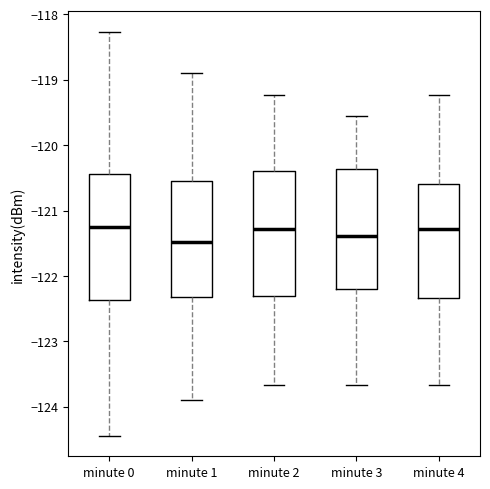

Reading left to right, read every box against the y-axis: the position of its median line, the range the box covers, and the ends of its whiskers. The values are not printed on the chart, so give them approximately, as read against the axis.

minute 0: median -121.2, box -122.4 to -120.4, whiskers -124.4 to -118.3
minute 1: median -121.5, box -122.3 to -120.6, whiskers -123.9 to -118.9
minute 2: median -121.3, box -122.3 to -120.4, whiskers -123.7 to -119.2
minute 3: median -121.4, box -122.2 to -120.4, whiskers -123.7 to -119.6
minute 4: median -121.3, box -122.3 to -120.6, whiskers -123.7 to -119.2